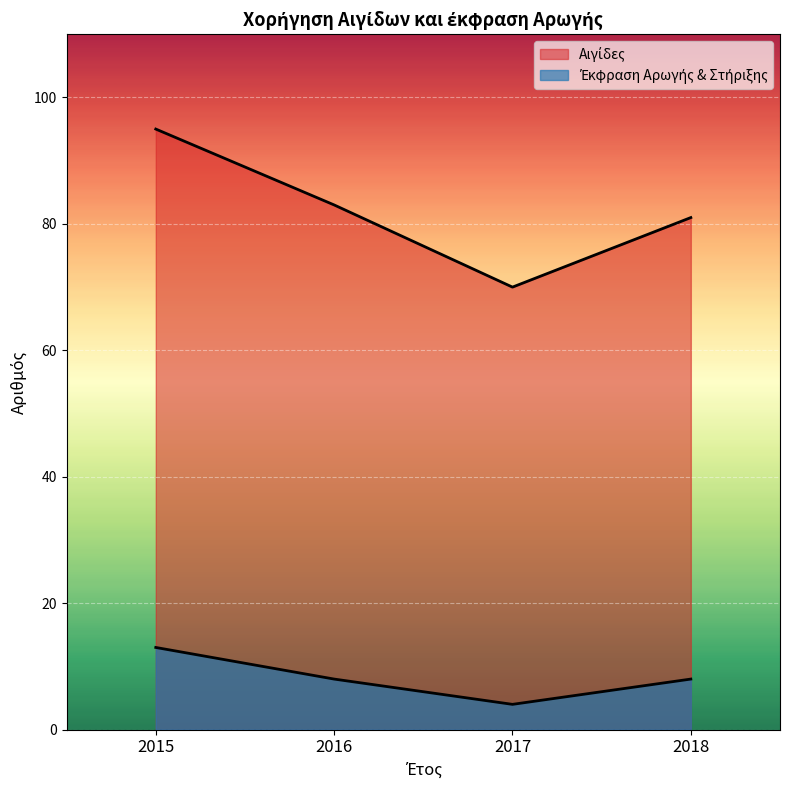

True or false: Έκφραση Αρωγής & Στήριξης and Αιγίδες intersect in this chart.

False